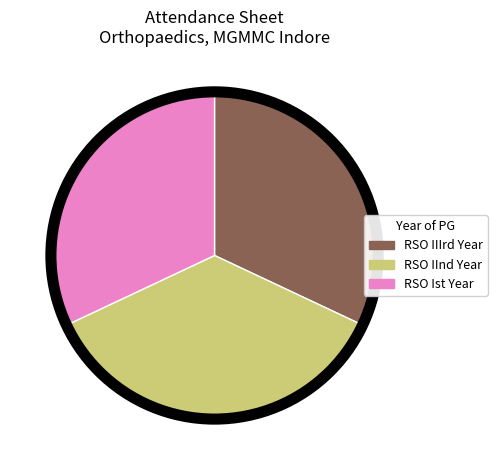

Which slice is the largest?

RSO IInd Year